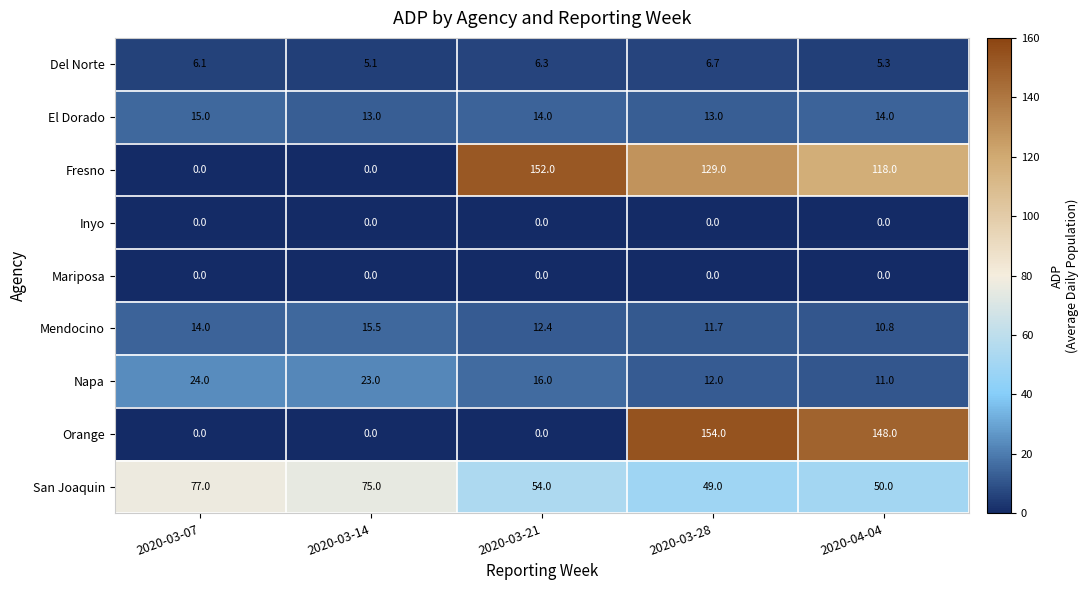

Is it true that San Joaquin equals 49.0 at 2020-03-28?

True